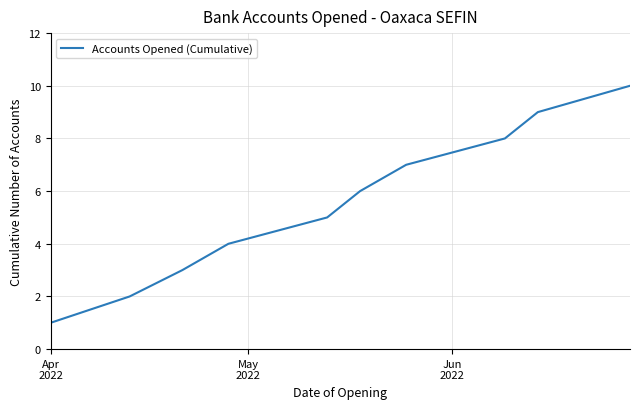

What is the minimum value shown in the chart?

1